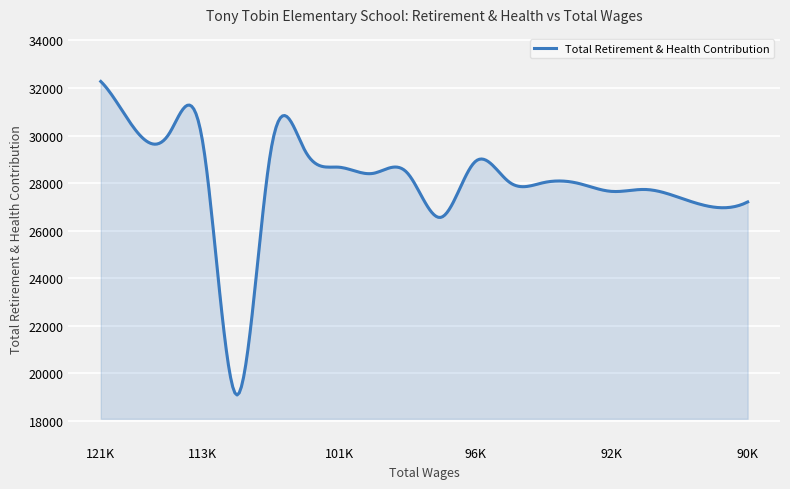

What is the difference between the second highest and second lowest values?

13006.1